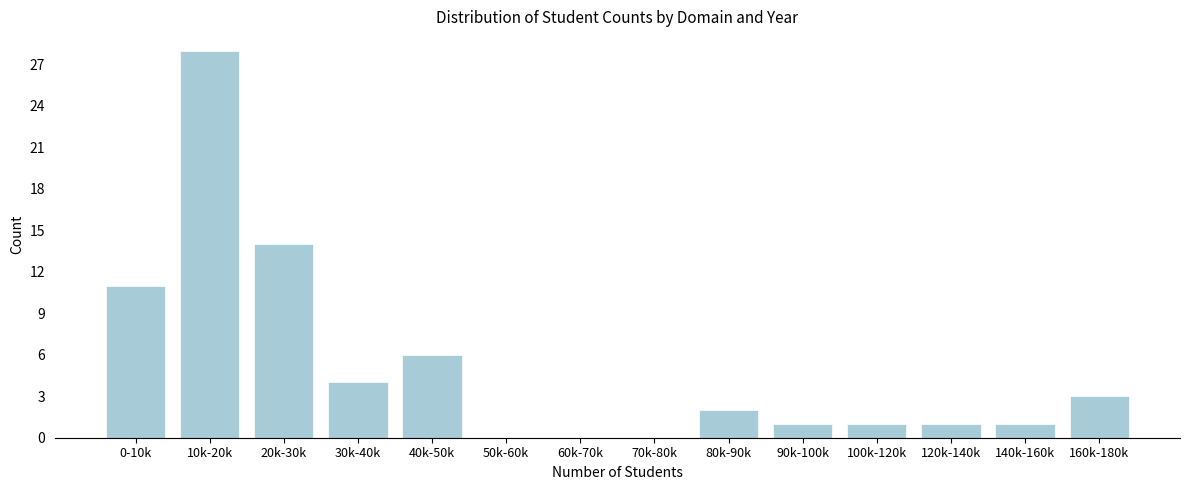

Reading left to right, what are all the values shown in this chart?

0-10k=11	10k-20k=28	20k-30k=14	30k-40k=4	40k-50k=6	50k-60k=0	60k-70k=0	70k-80k=0	80k-90k=2	90k-100k=1	100k-120k=1	120k-140k=1	140k-160k=1	160k-180k=3